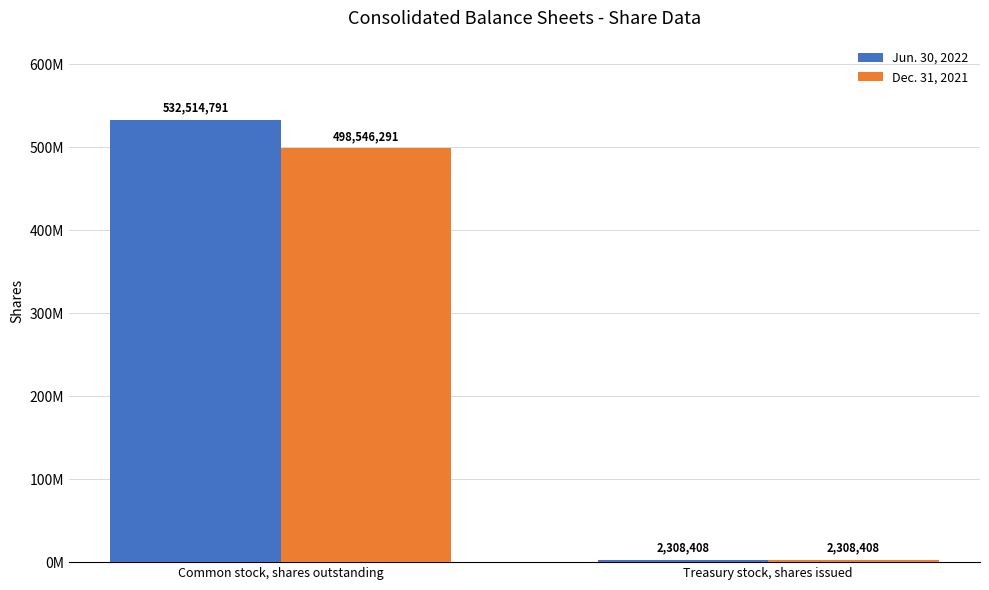

What value does the Jun. 30, 2022 series have at Common stock, shares outstanding?

532514791